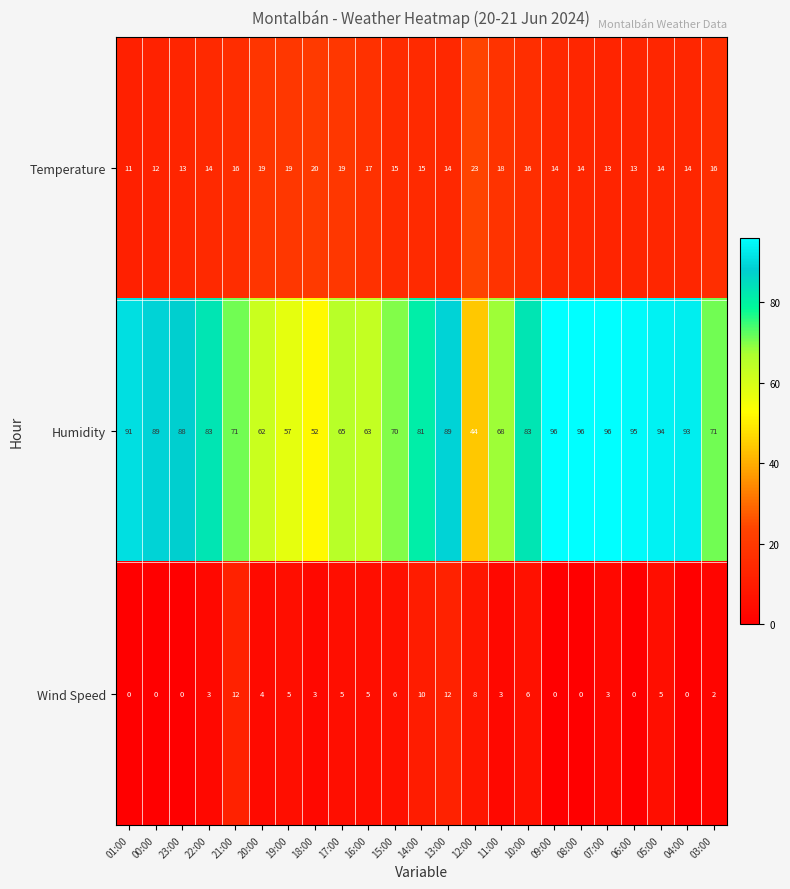

What is the maximum value for Humidity?

96